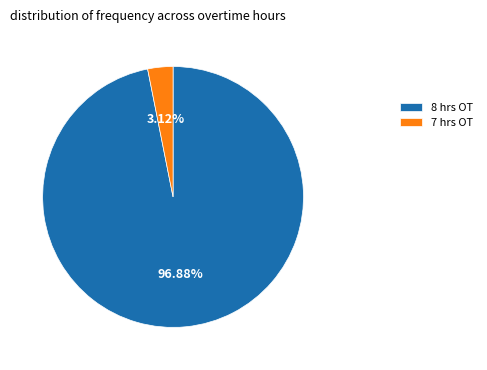

Does any single category account for the majority?

Yes